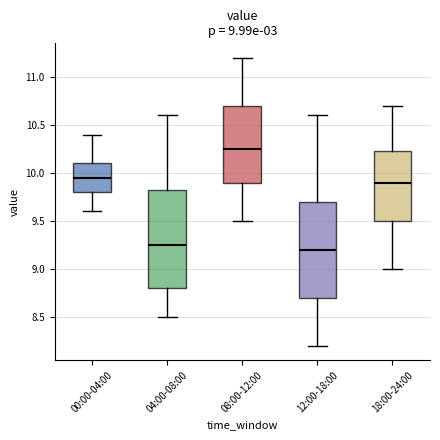

Which box has the highest median line?

08:00-12:00